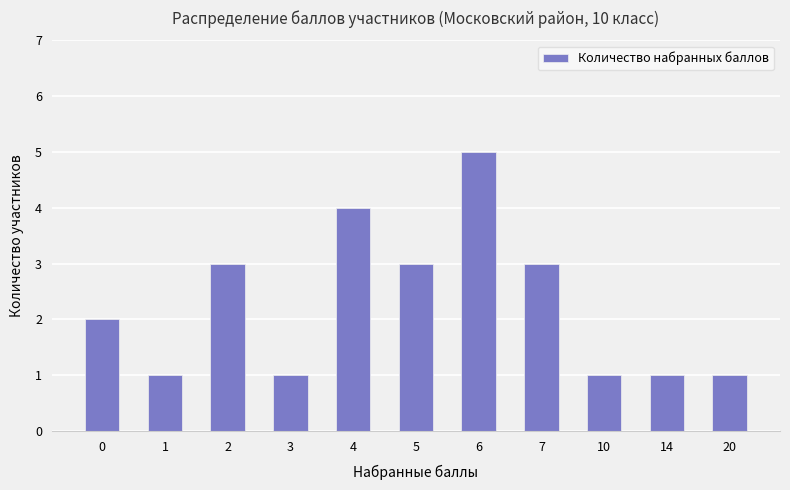

What is the change in value from 0 to 3?

-1